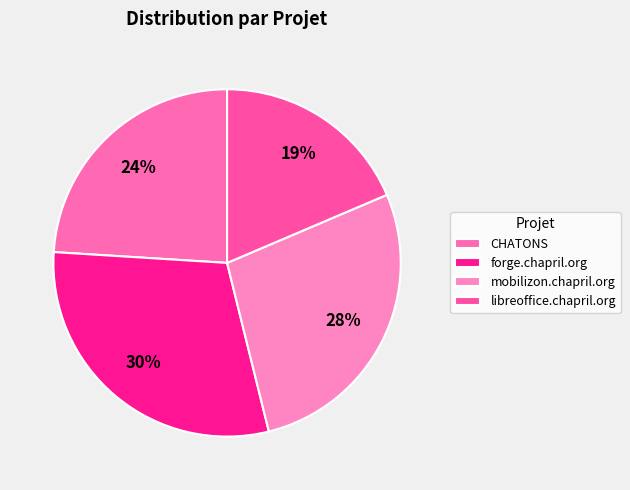

Does any single category account for the majority?

No